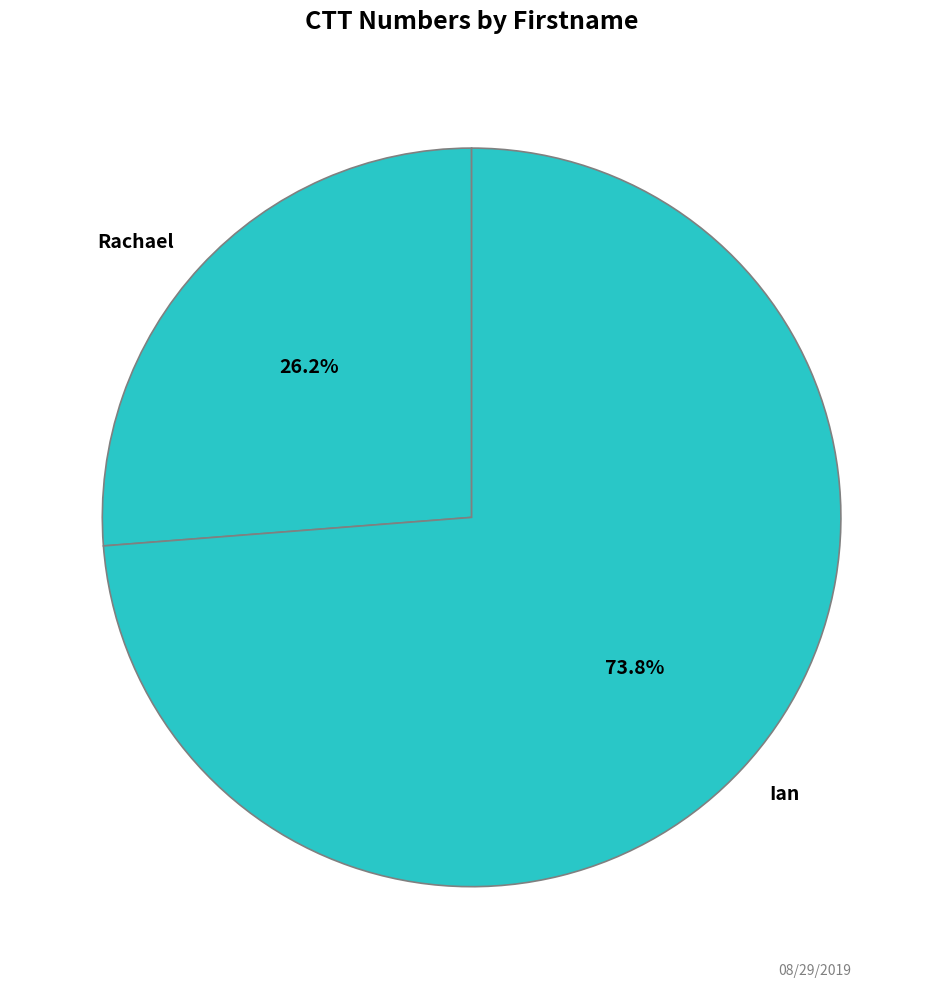

What percentage is the Ian slice, to the nearest percent?

74%